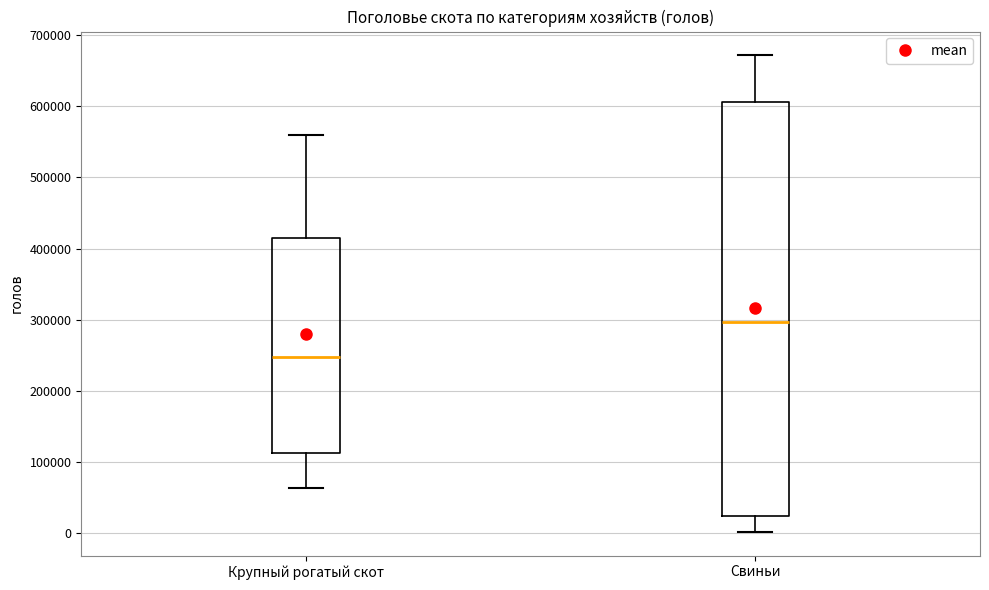

Which box's median line is the lowest?

Крупный рогатый скот